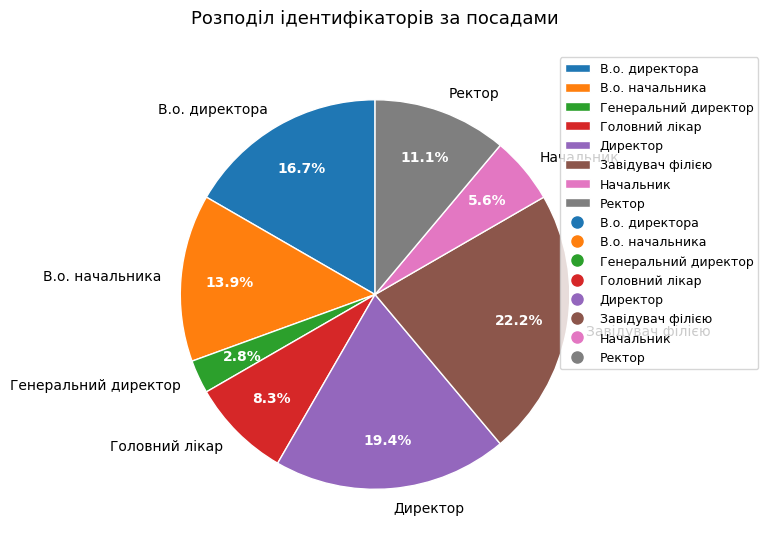

How many segments does this pie chart have?

8